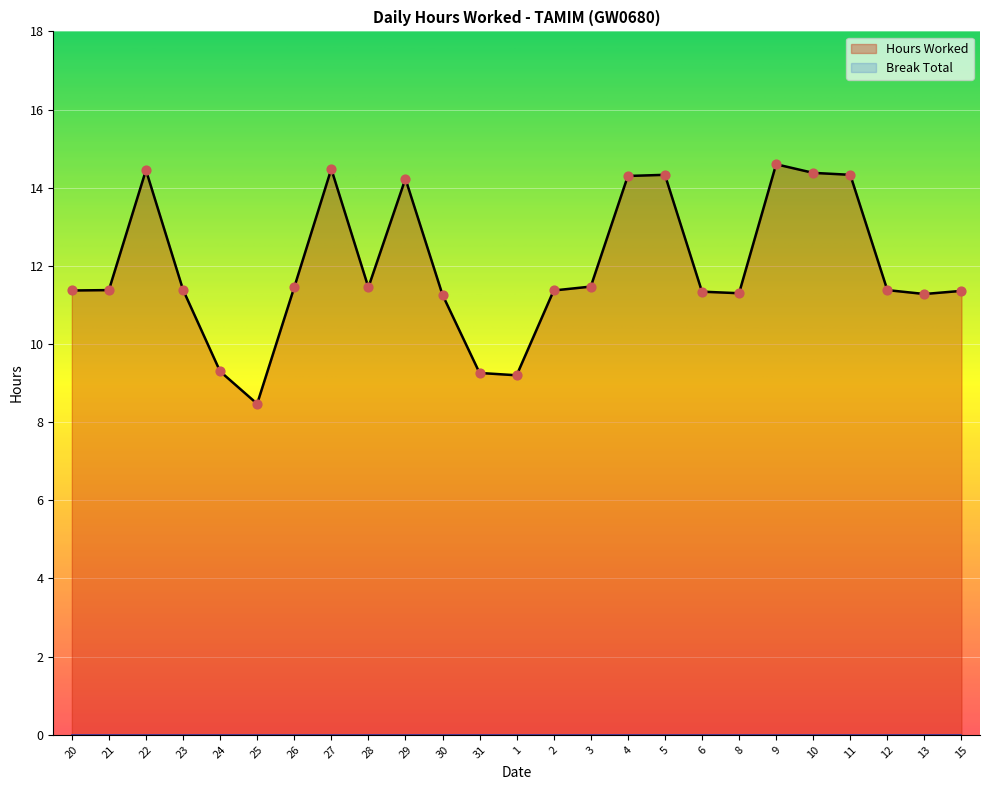

Approximately how many times larger is the value at 29 compared to 11?

1.0